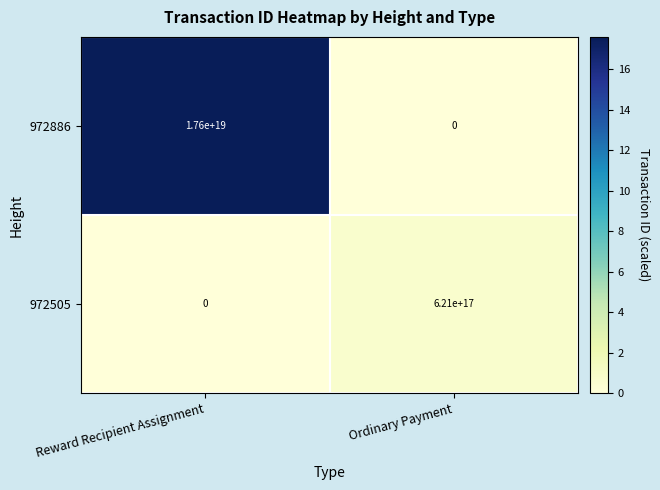

At Ordinary Payment, list the series in order from largest to smallest.

972505, 972886